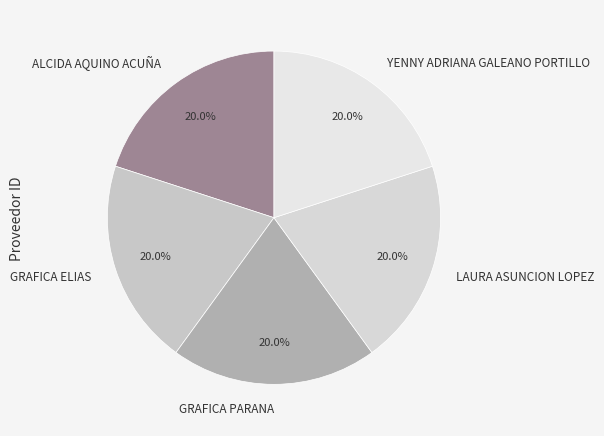

Is GRAFICA PARANA the majority of the pie?

No